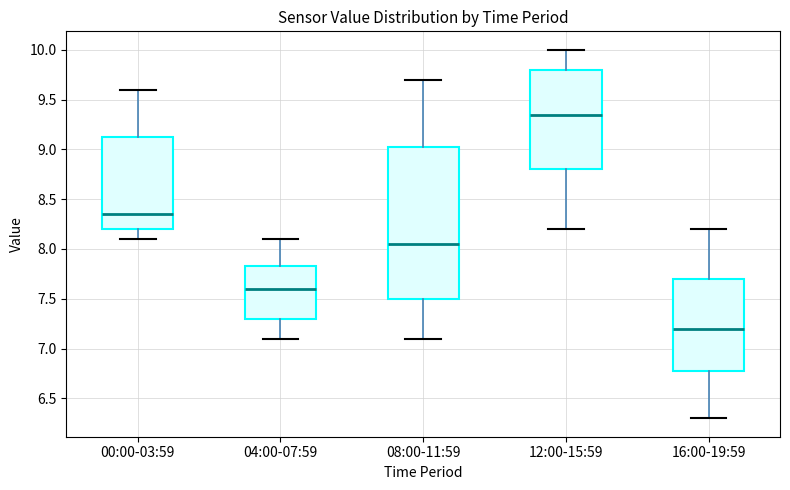

Reading left to right, read every box against the y-axis: the position of its median line, the range the box covers, and the ends of its whiskers. The values are not printed on the chart, so give them approximately, as read against the axis.

00:00-03:59: median 8.35, box 8.20 to 9.15, whiskers 8.10 to 9.60
04:00-07:59: median 7.60, box 7.30 to 7.85, whiskers 7.10 to 8.10
08:00-11:59: median 8.05, box 7.50 to 9.05, whiskers 7.10 to 9.70
12:00-15:59: median 9.35, box 8.80 to 9.80, whiskers 8.20 to 10.00
16:00-19:59: median 7.20, box 6.80 to 7.70, whiskers 6.30 to 8.20